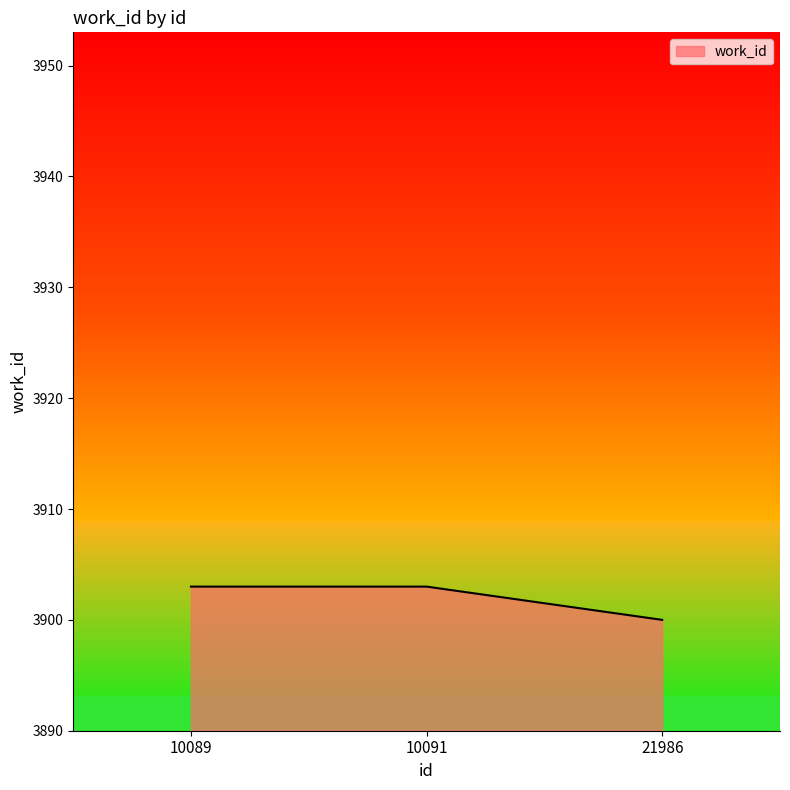

What is the minimum value shown in the chart?

3900